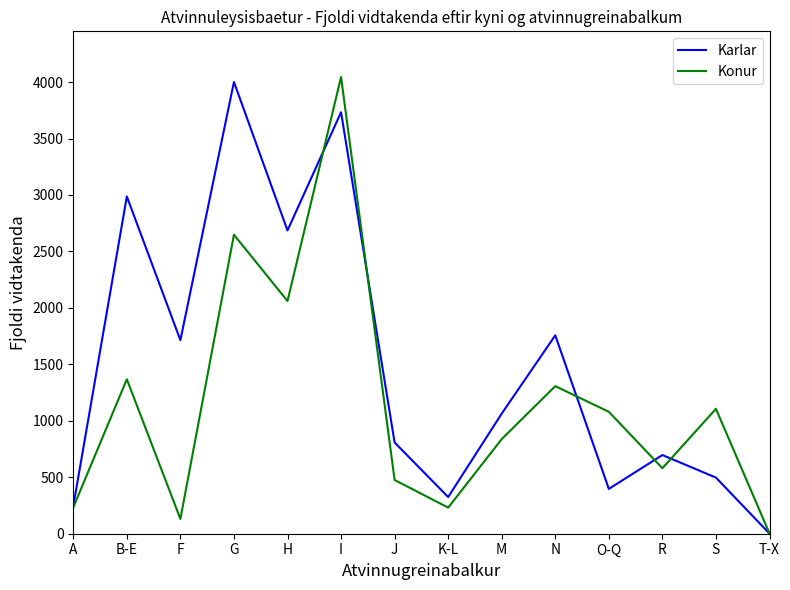

What are all the series names shown in the legend?

Karlar, Konur